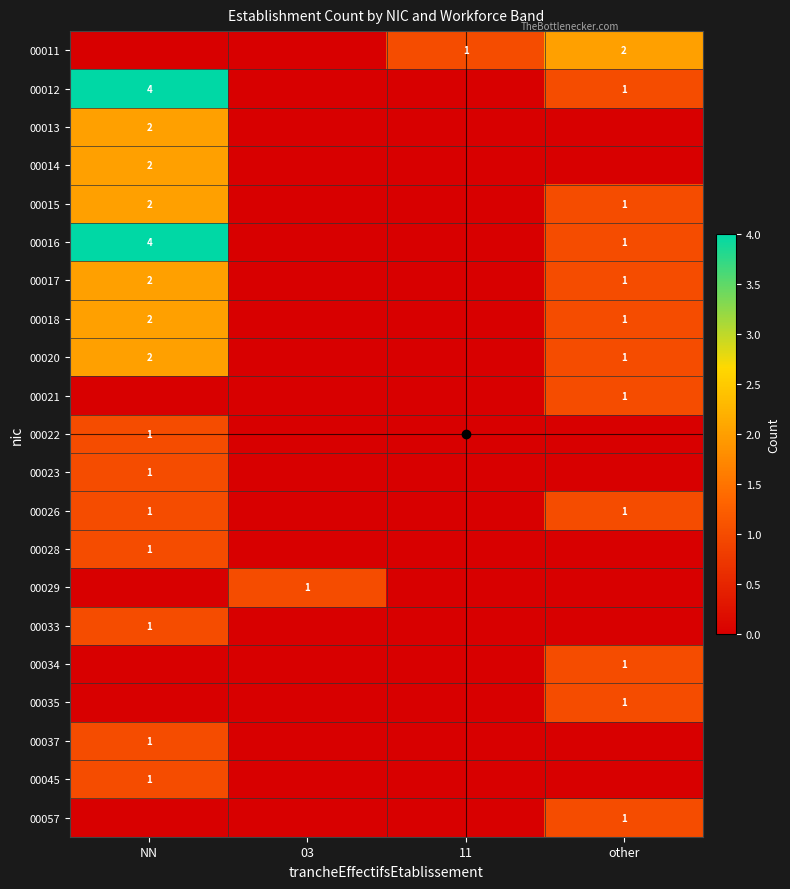

True or false: 00016 has a value of 1 at other.

True